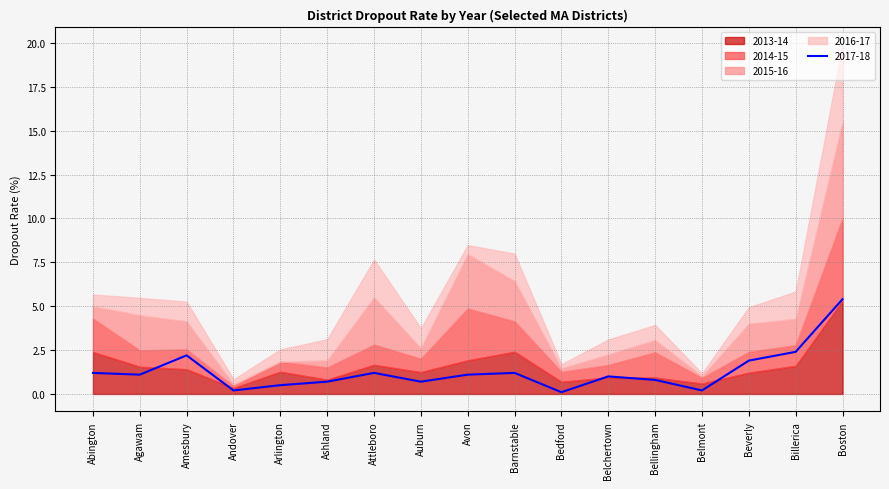

What is the label of the 1st point from the right?

Boston